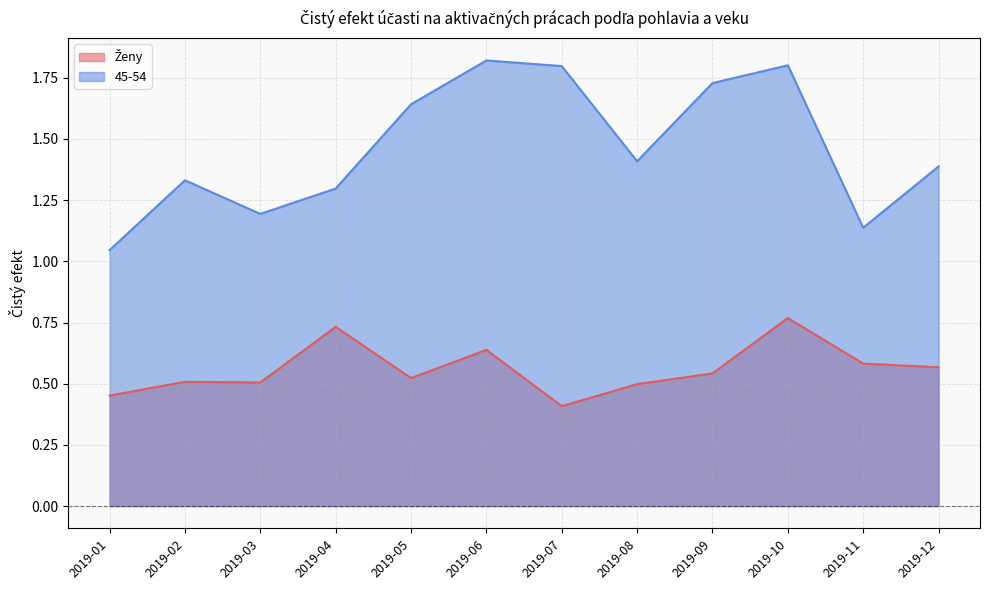

What is the approximate value of 45-54 at 2019-08?

1.4